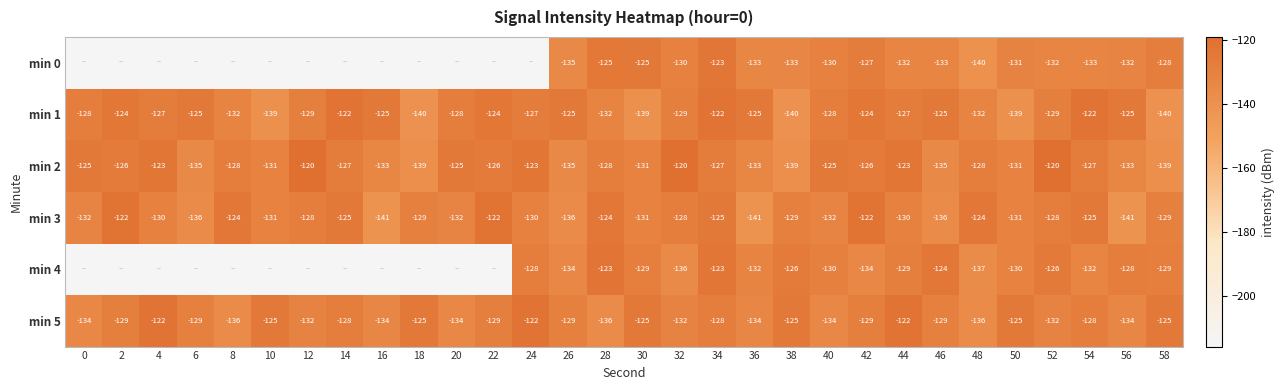

How many values in the min 5 series exceed -129?

12